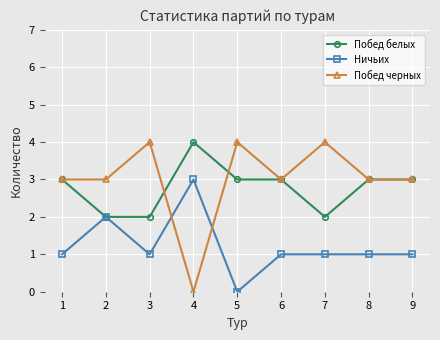

Where is the first local maximum for Побед белых?

4